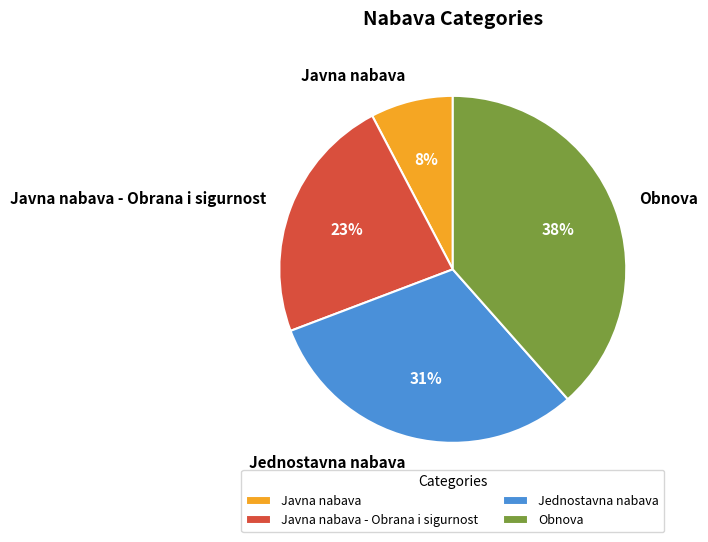

True or false: Obnova accounts for 33% of the total.

False